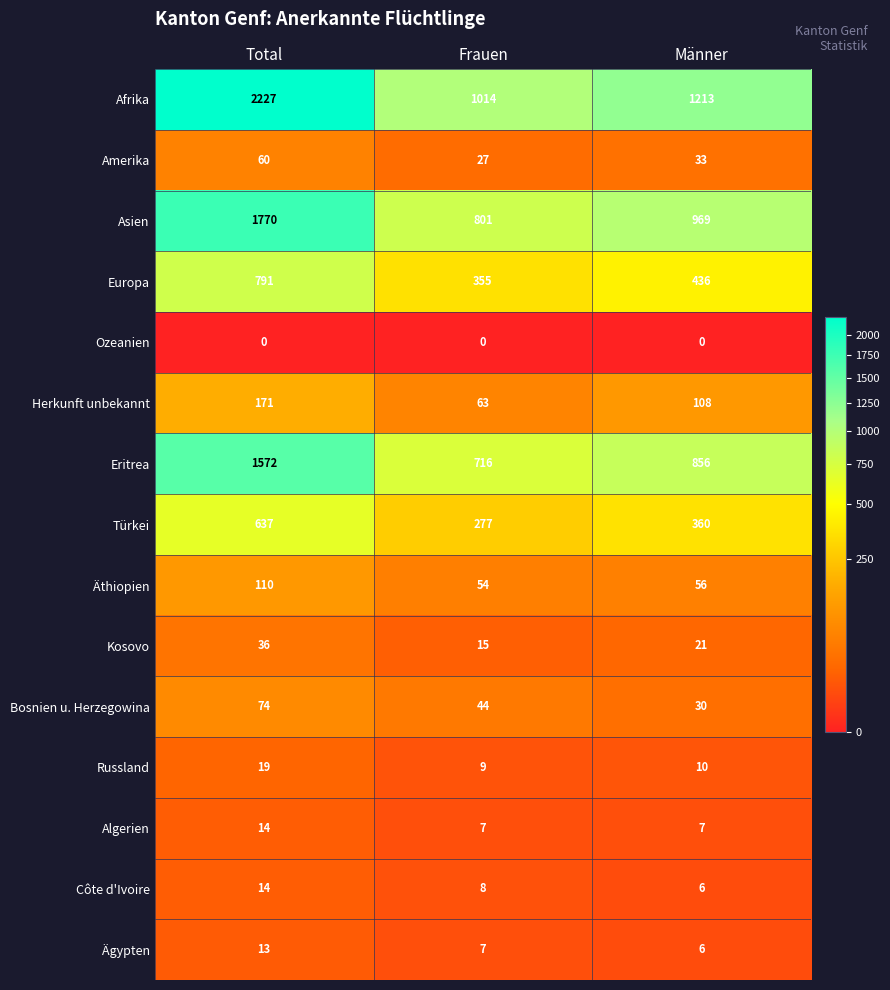

Is it true that Europa equals 170 at Frauen?

False